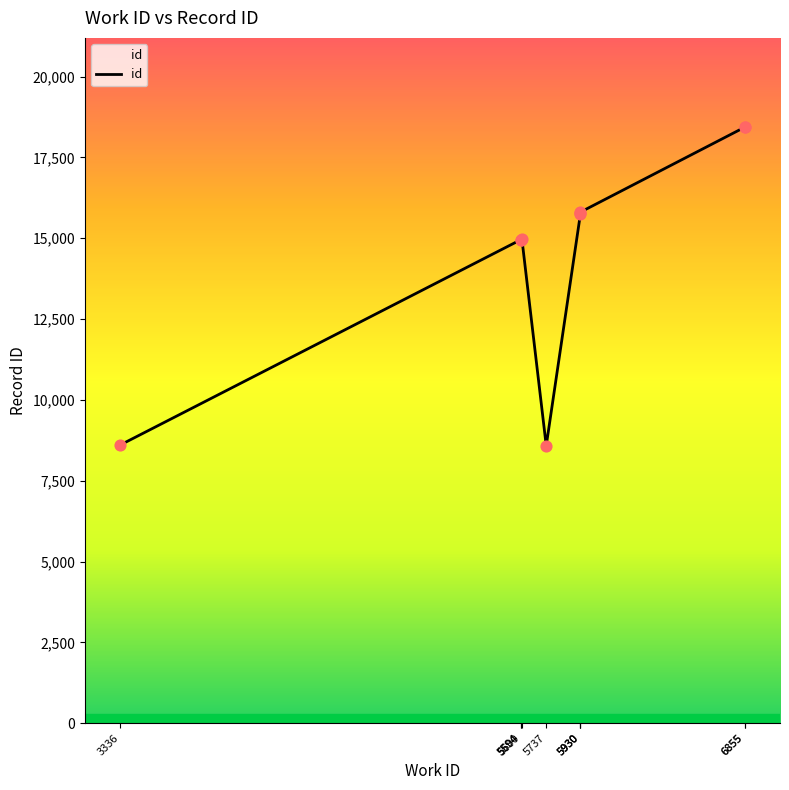

Approximately how many times larger is the value at 3336 compared to 5594?

0.6